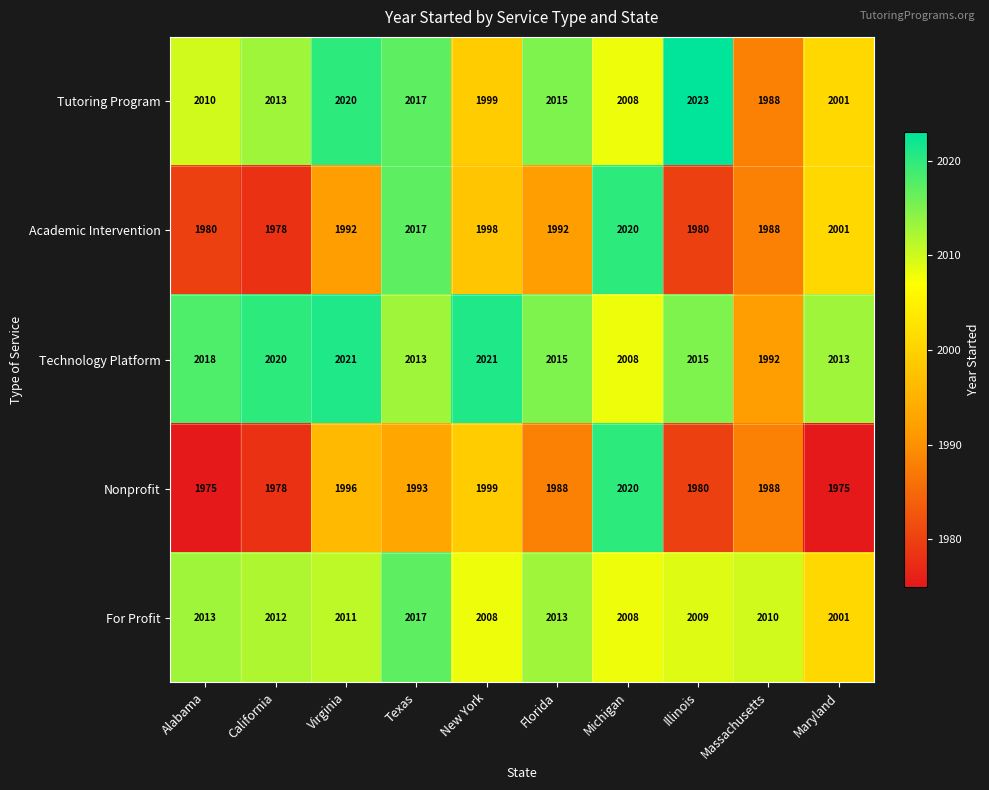

How many values are below 2011?

5